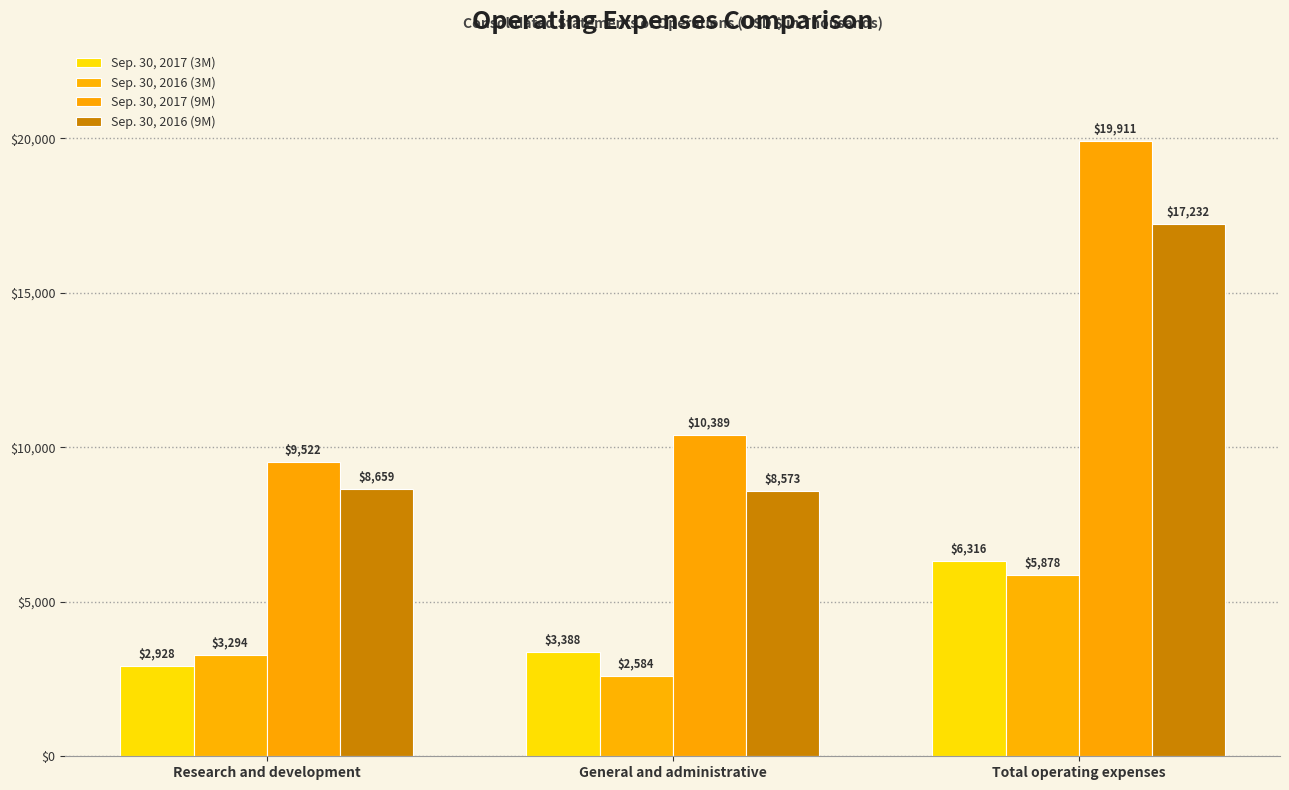

Where does the Sep. 30, 2016 (9M) series first go above 8659?

Total operating expenses